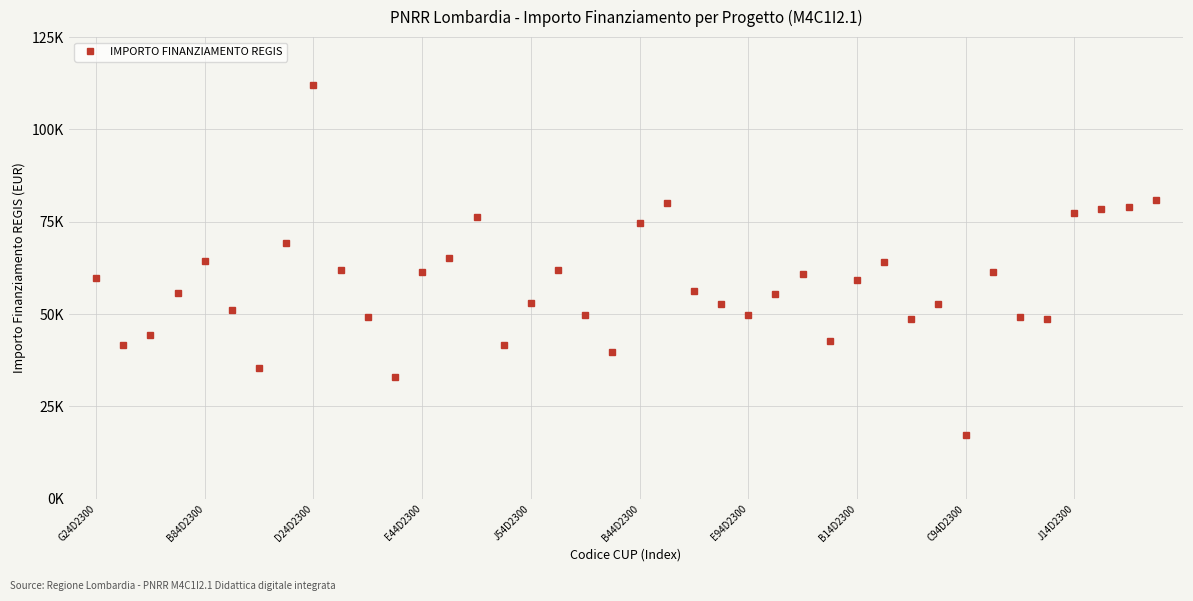

What is the minimum value shown in the chart?

17283.4